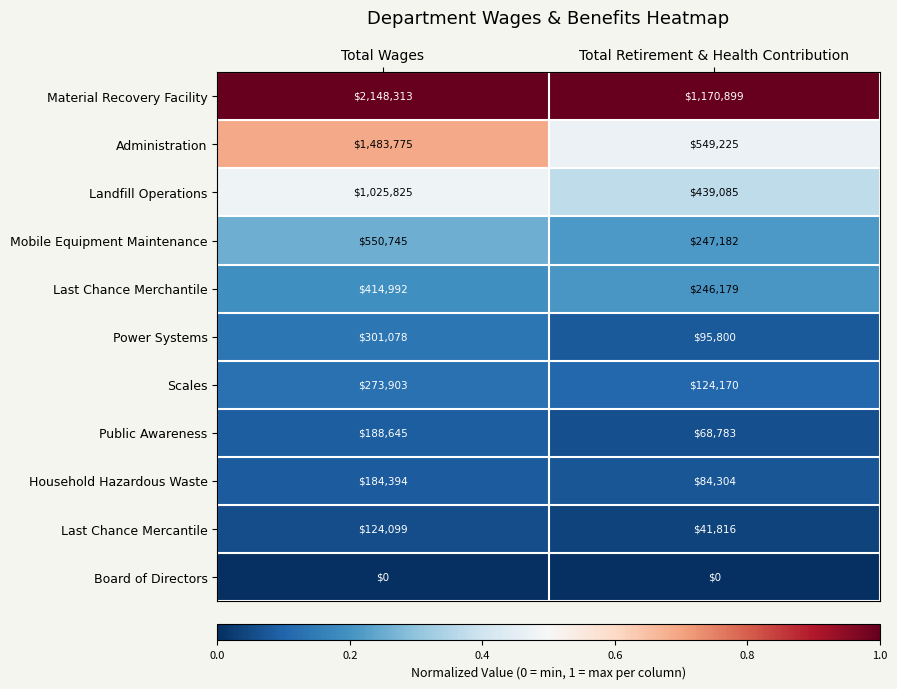

The Power Systems series shows 95800 at Total Retirement & Health Contribution. True or false?

True